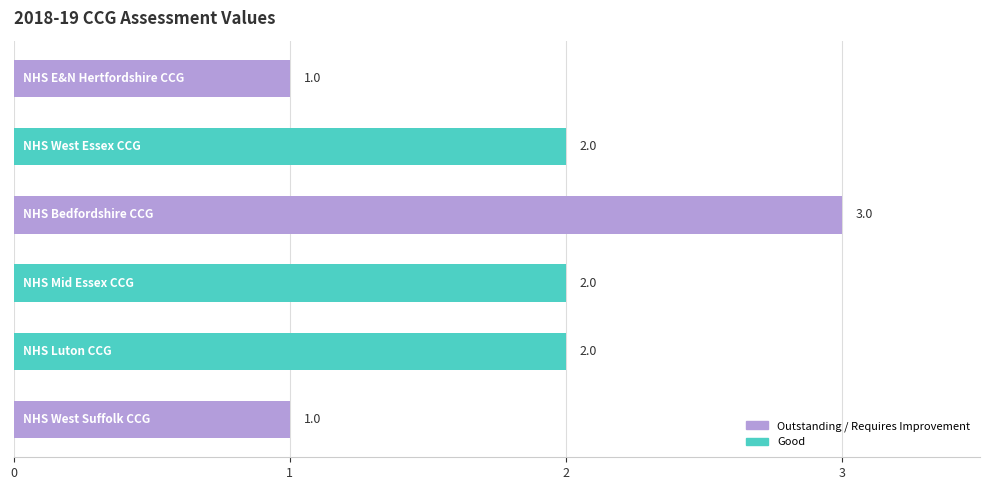

What is the sum of all values?

11